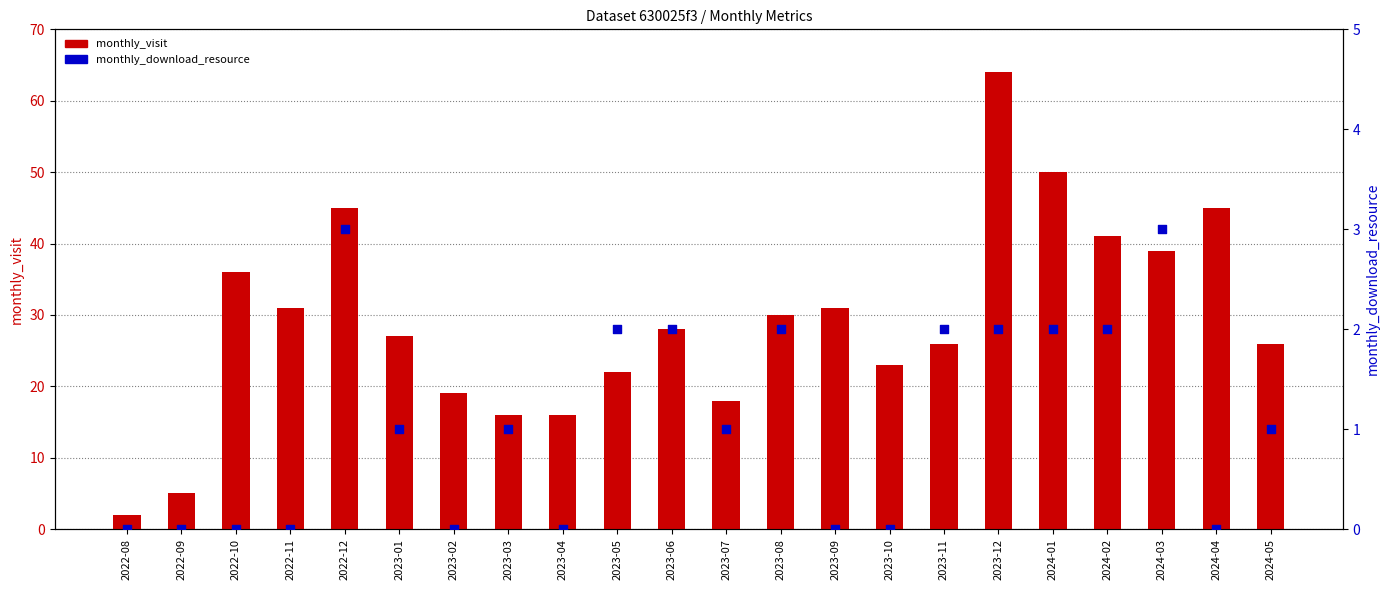

At which category is the sum across all series the highest?

2023-12